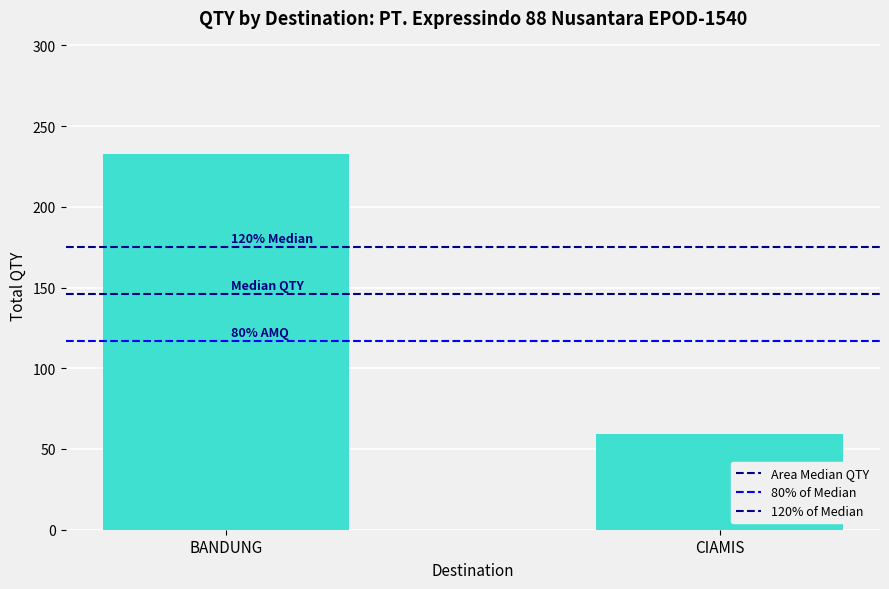

How many bars are there in total?

2